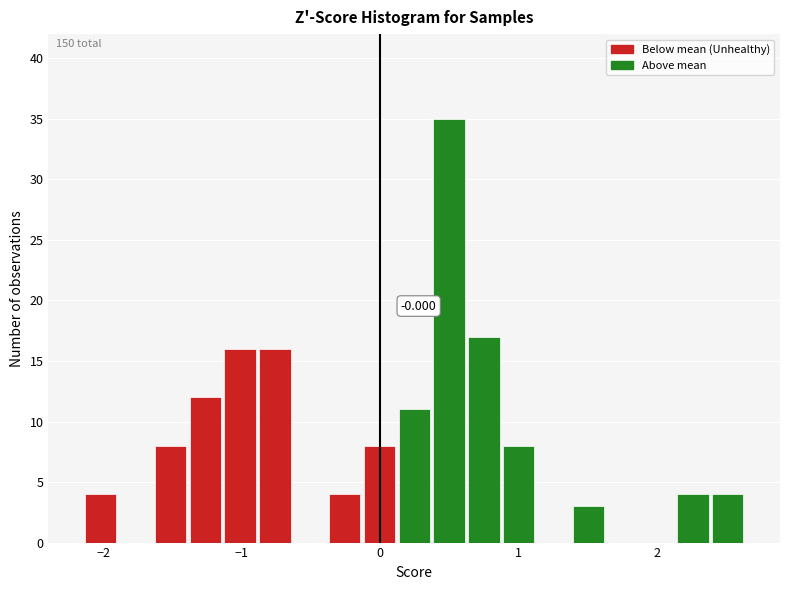

Read against the x-axis, roughly where is the centre of the tallest bar?

0.5